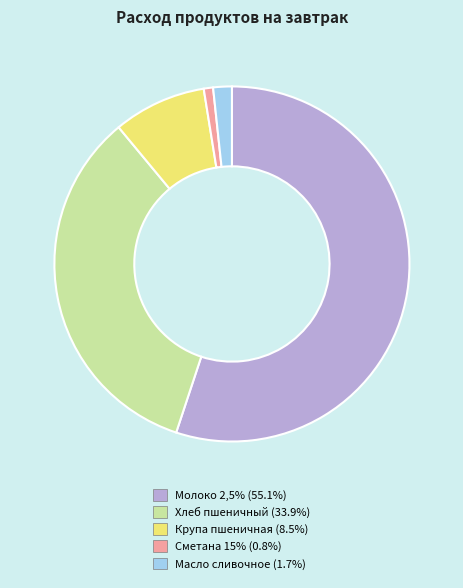

Is Молоко 2,5% the majority of the pie?

Yes